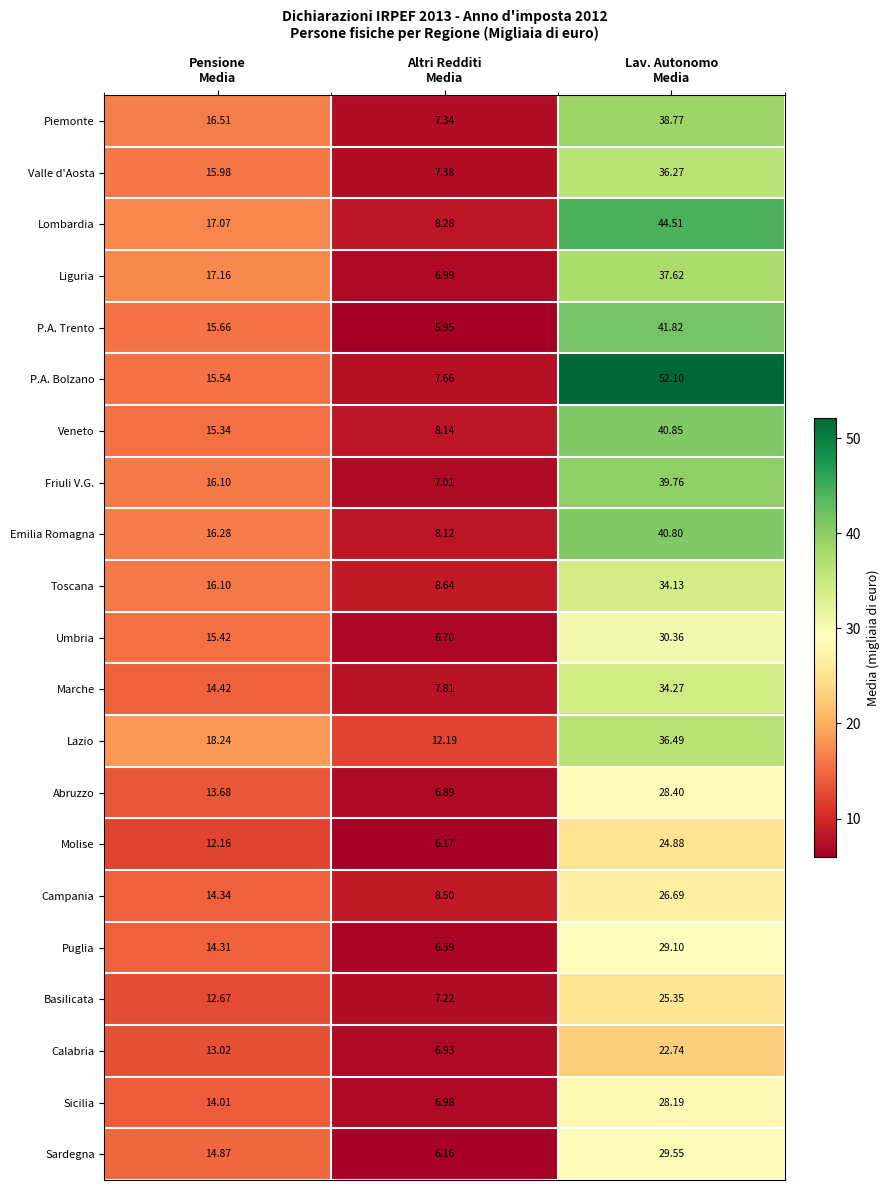

Which series has the widest spread of values?

P.A. Bolzano